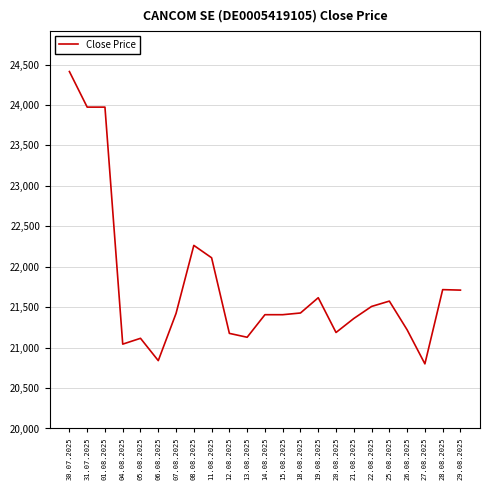

Where is the data nearest to the value 22606?

08.08.2025